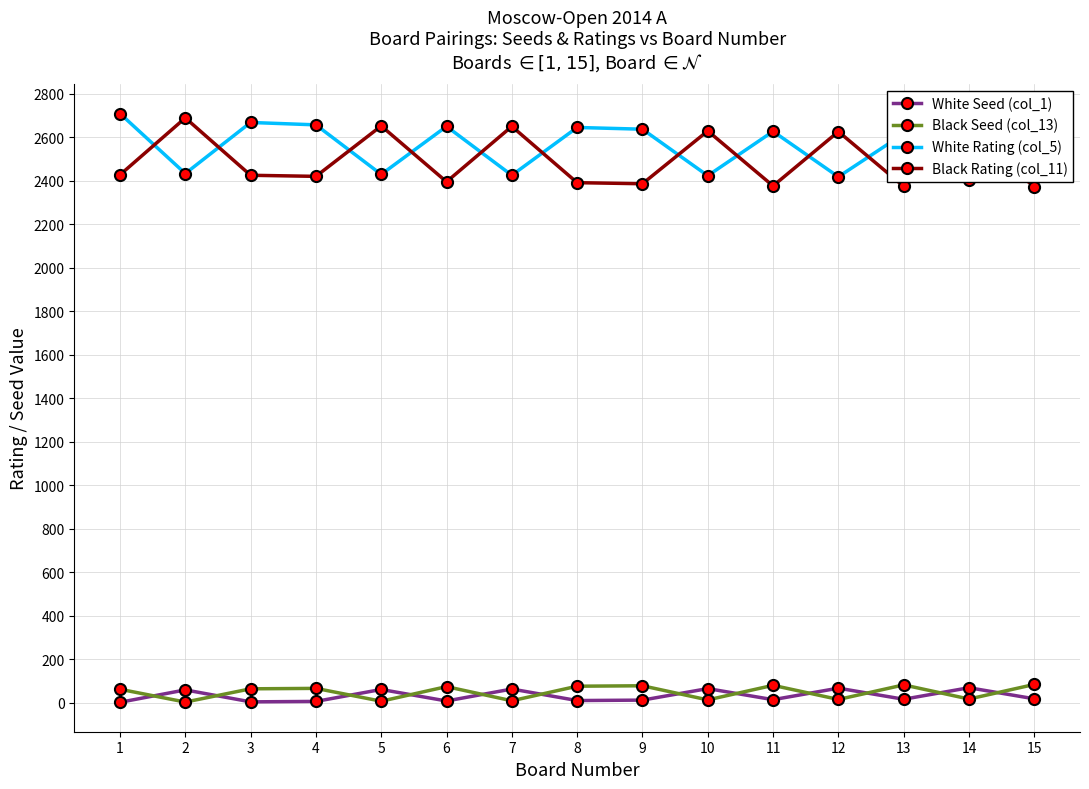

The Black Rating (col_11) series shows 3533 at 5. True or false?

False